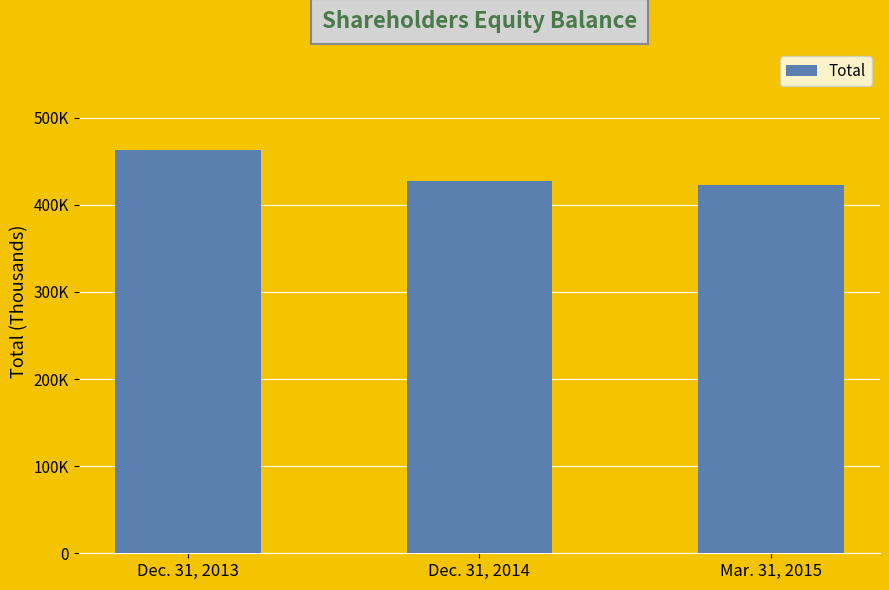

What is the change in value from Dec. 31, 2013 to Dec. 31, 2014?

-36259